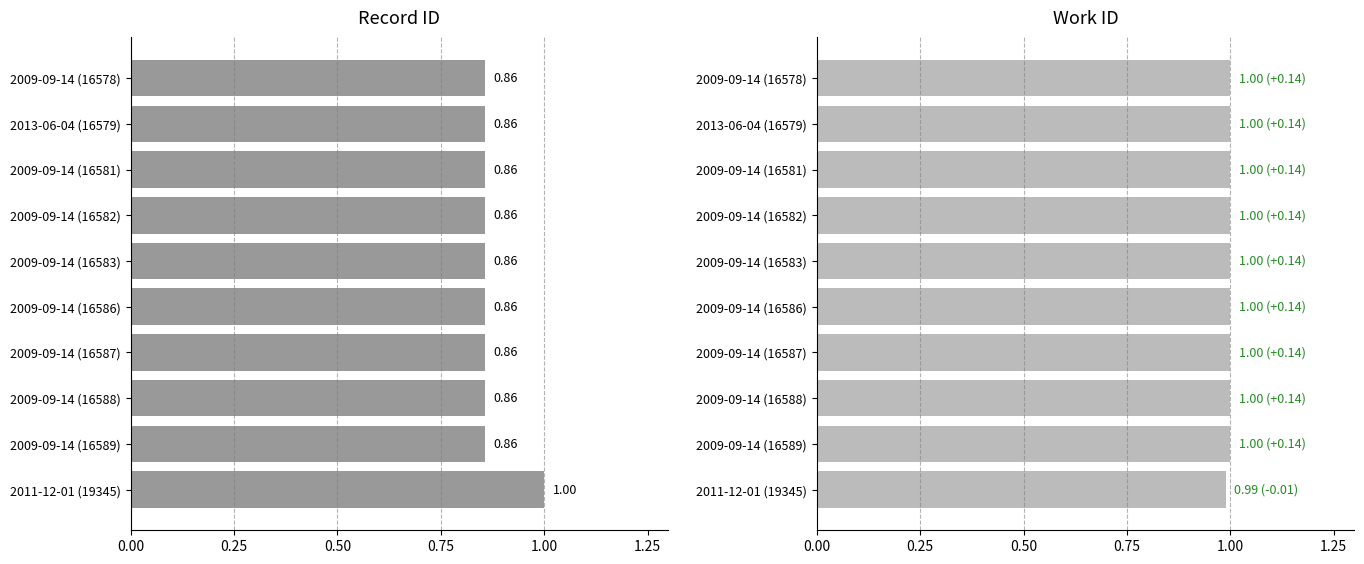

Rank the series by their maximum value, from lowest to highest.

id, work_id